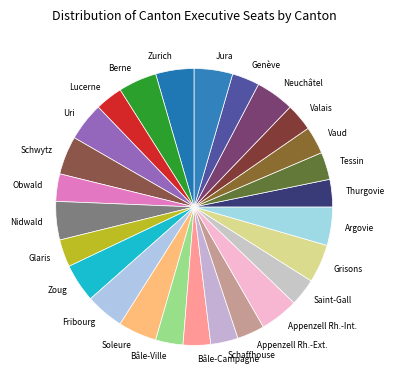

How many slices are in this pie chart?

26